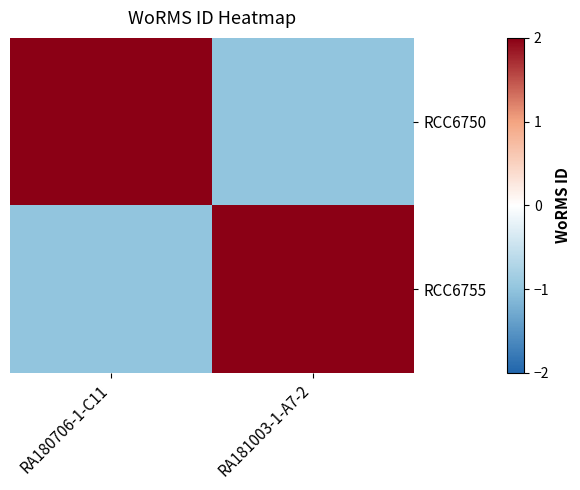

How many series are shown in this chart?

2